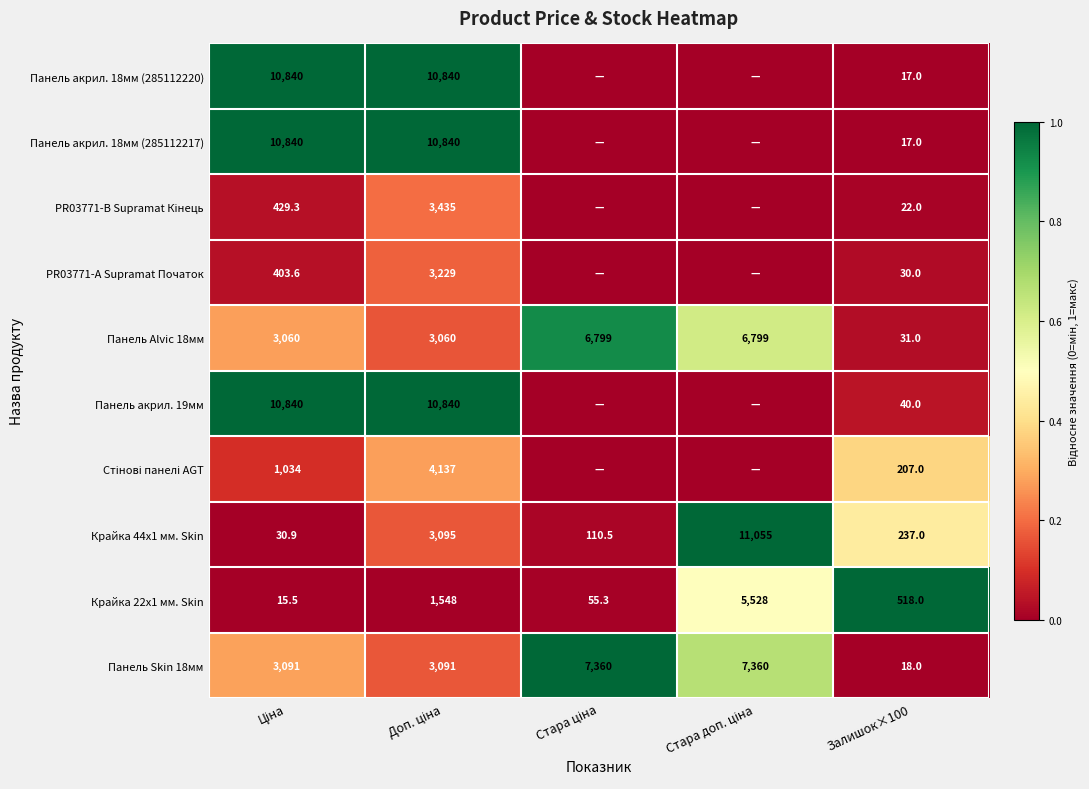

What is the highest value of the Крайка 22x1 мм. Skin series?

5528.0